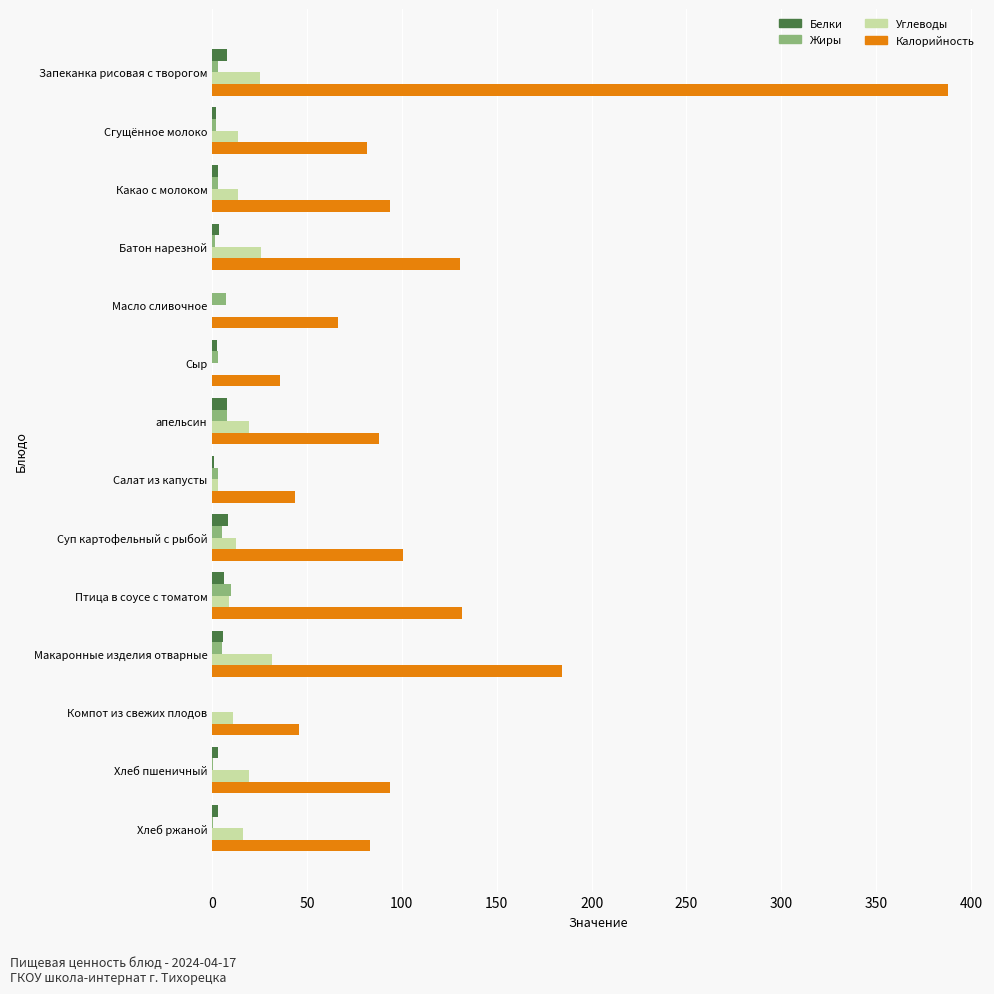

Which series changed the most between Запеканка рисовая с творогом and Сгущённое молоко?

Калорийность